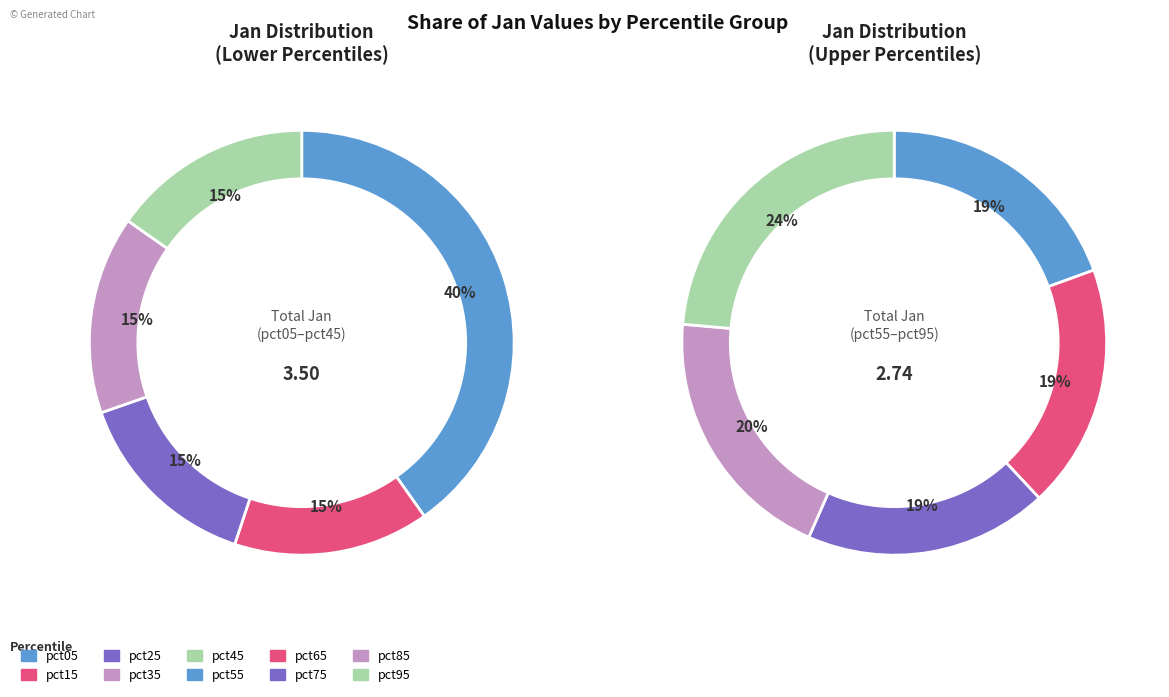

Count the number of slices in the pie.

10